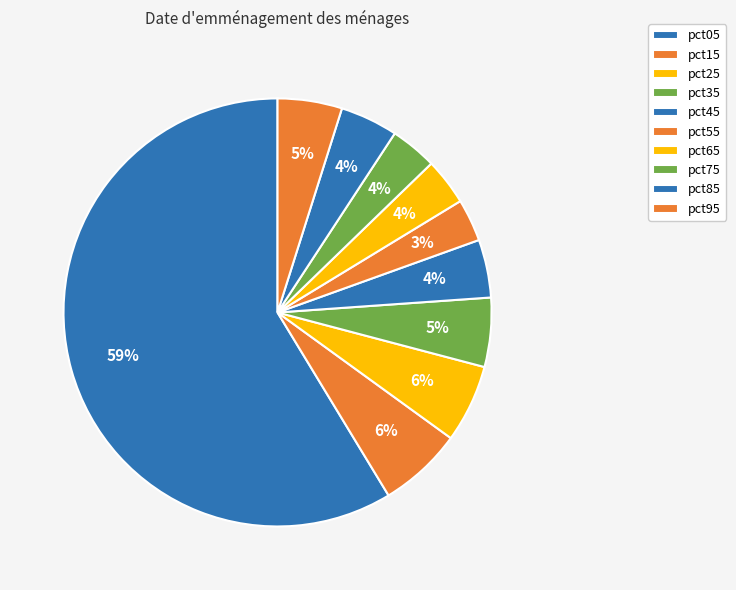

How many slices are in this pie chart?

10